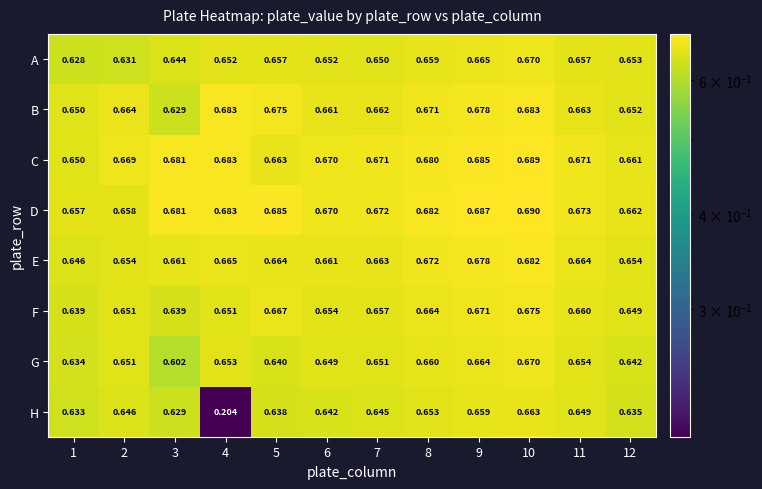

Between 10 and 11, which series saw the biggest shift?

B